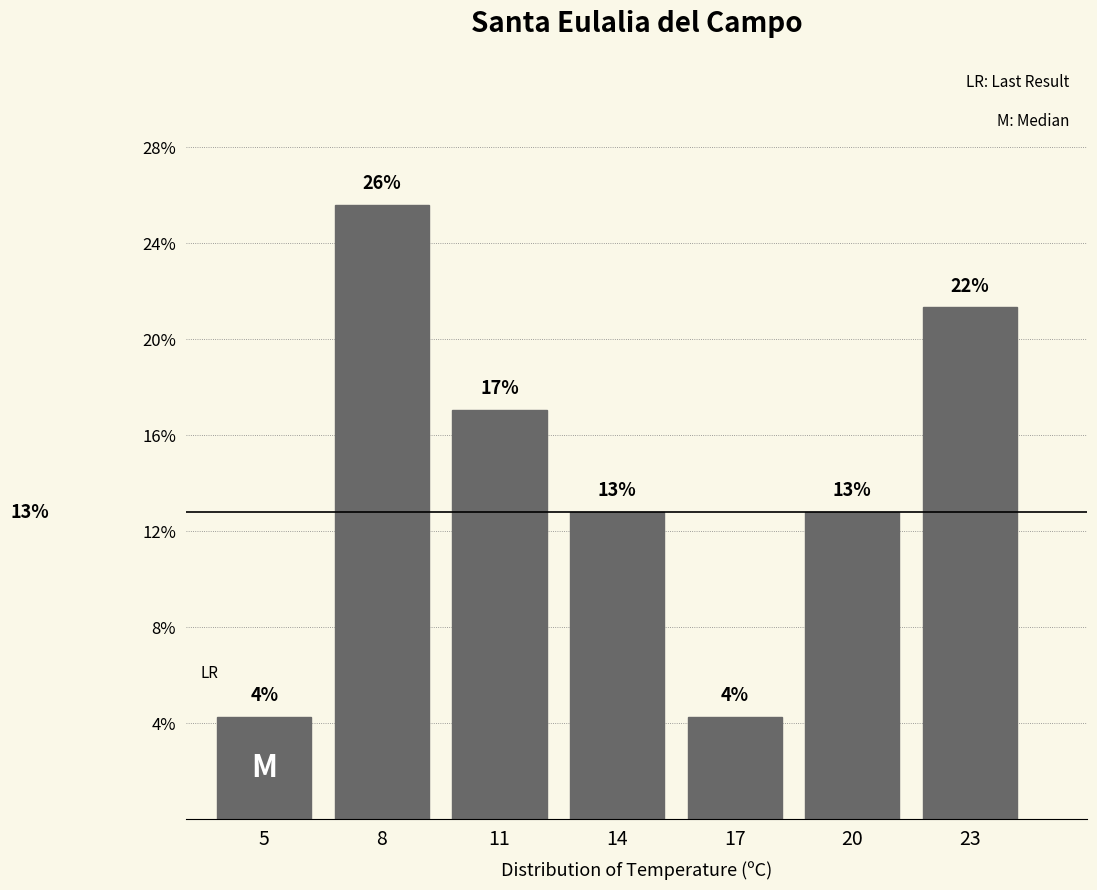

Does the chart contain any negative values?

No